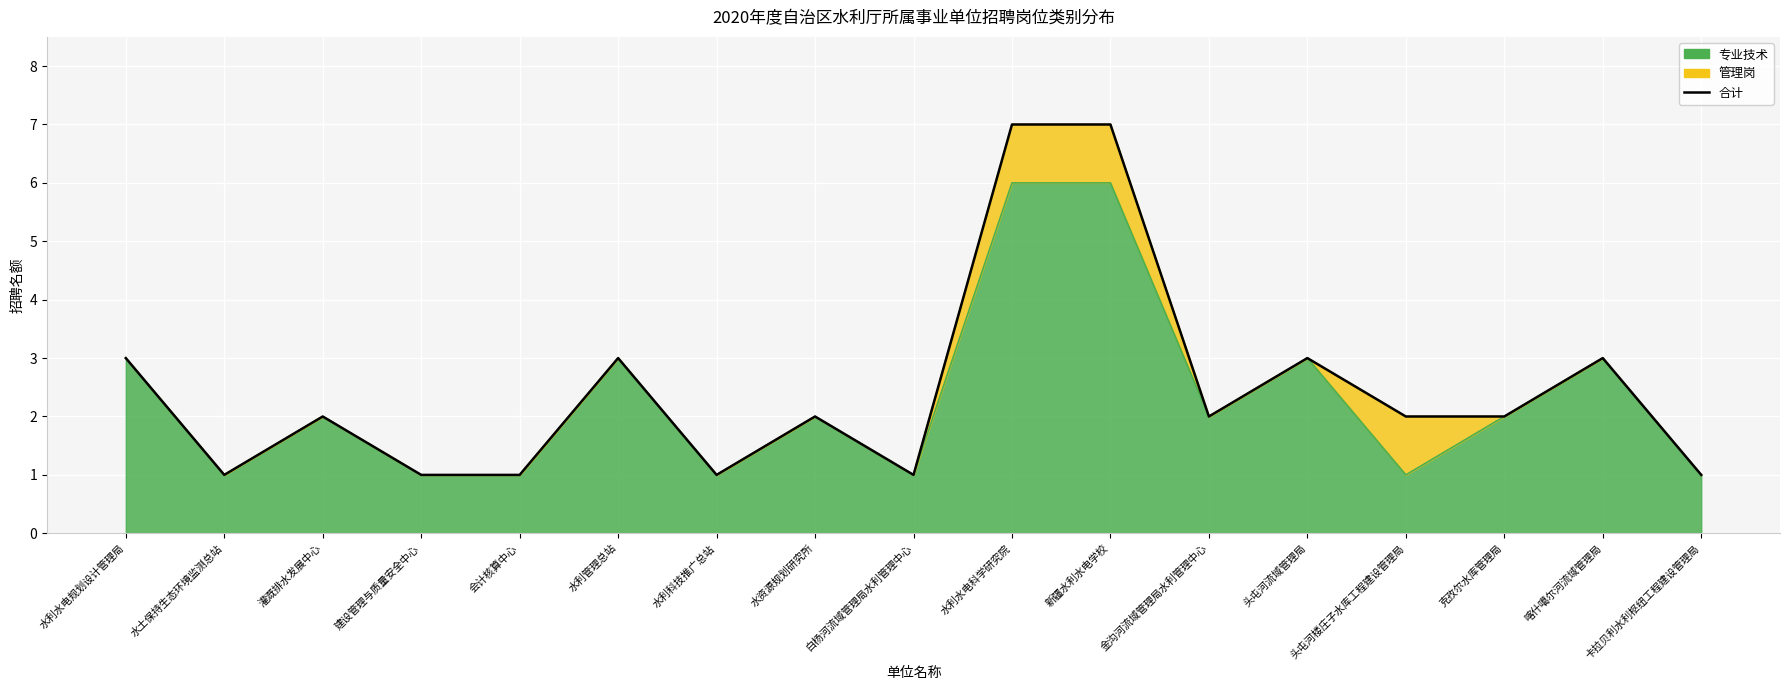

What is the difference between the values at 建设管理与质量安全中心 and 金沟河流域管理局水利管理中心?

1